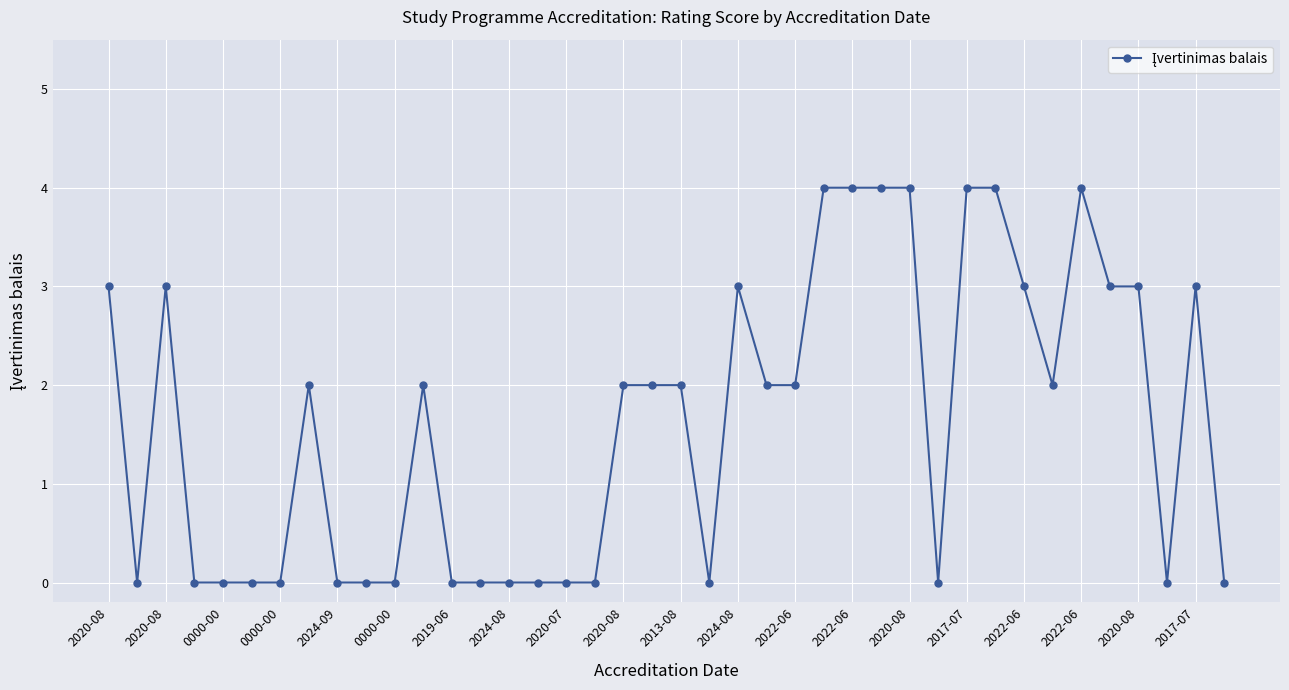

Count the number of data series in this chart.

1